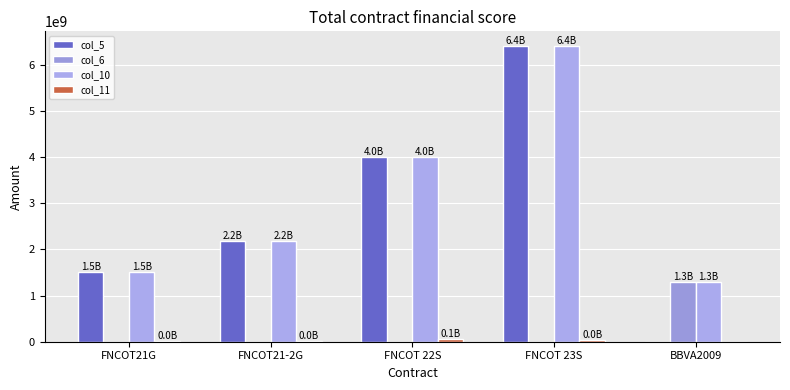

What is the label of the 3rd bar from the left?

FNCOT 22S